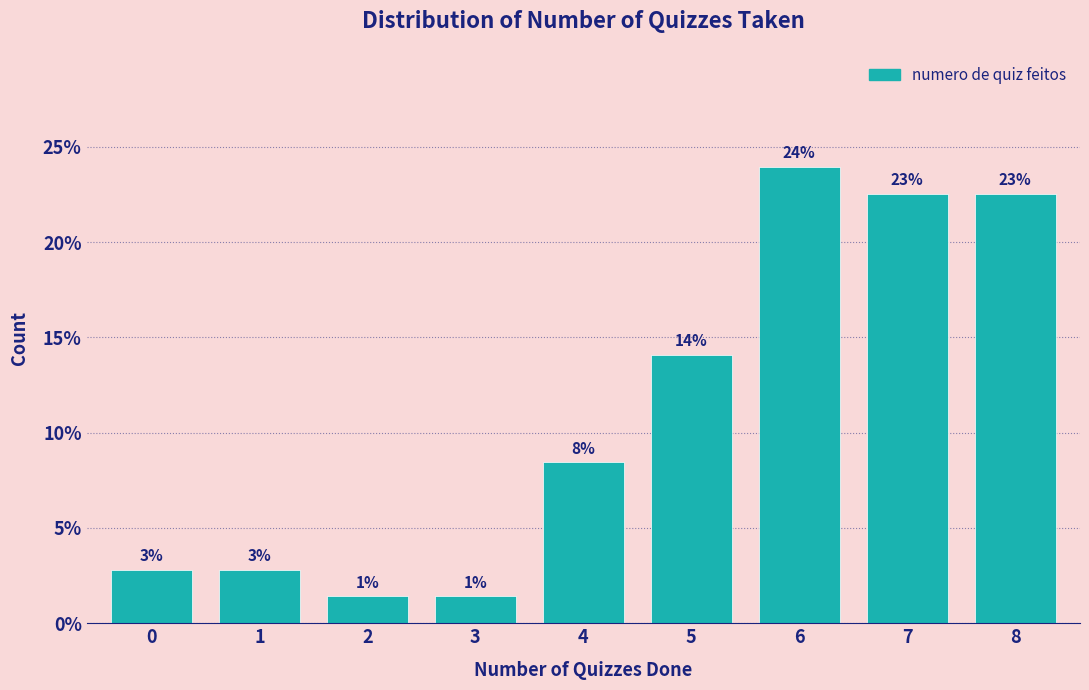

Are the bars horizontal?

No